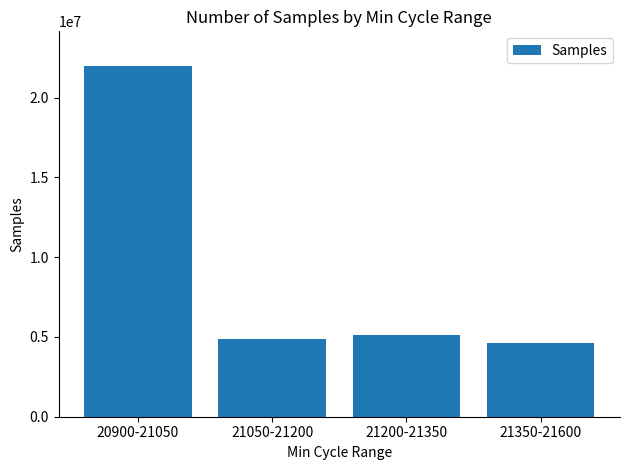

List the labels in order of value, smallest first.

21350-21600, 21050-21200, 21200-21350, 20900-21050